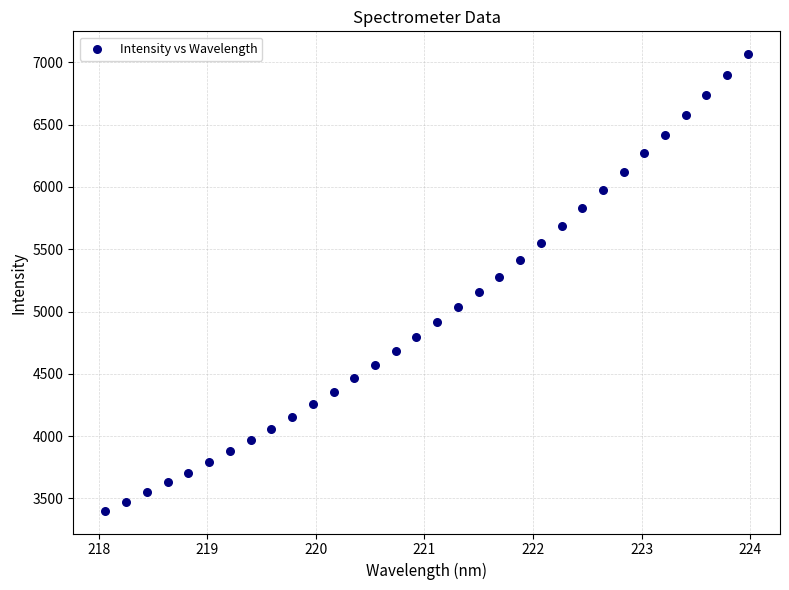

What is the range of X values (max minus min)?

5.9